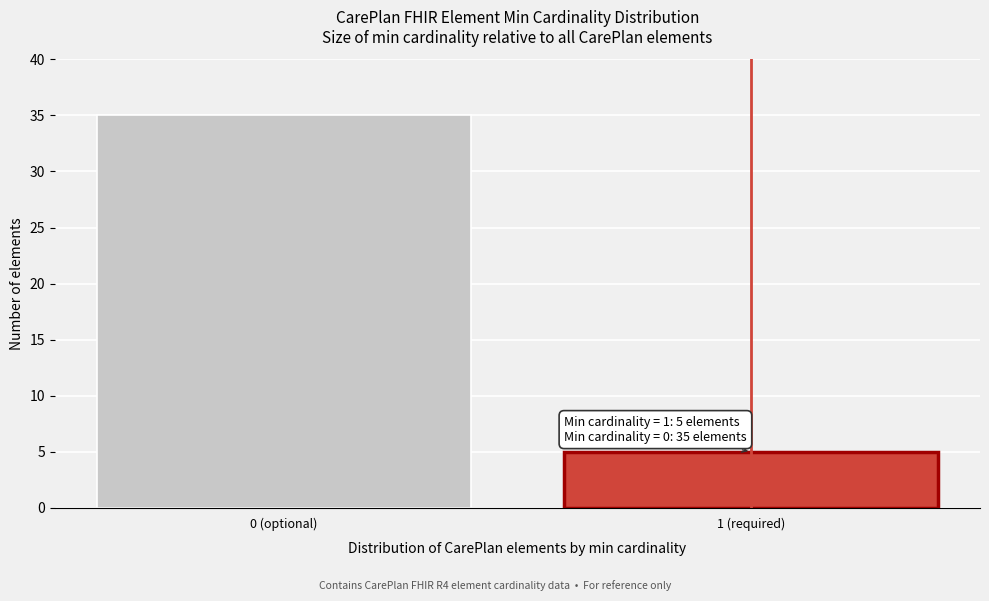

Reading left to right, extract all data points from this chart.

0 (optional)=35	1 (required)=5